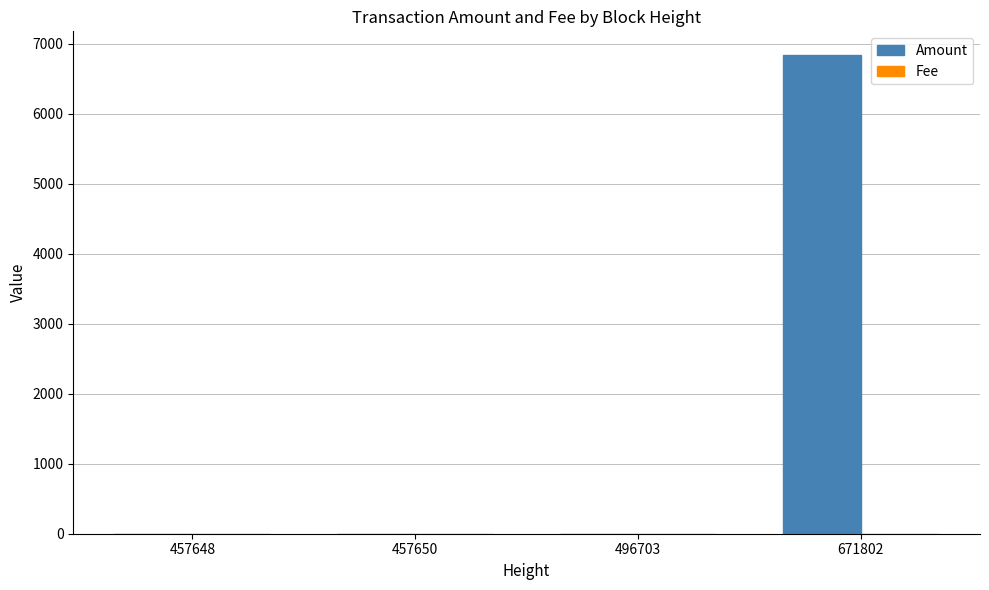

Are the bars grouped side by side (vs. stacked)?

Yes